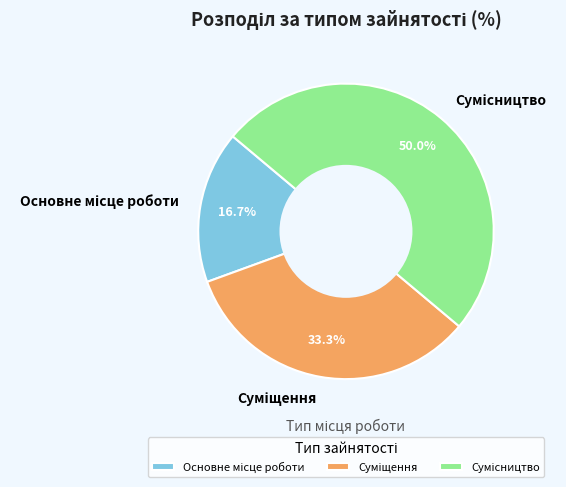

How many slices are in this pie chart?

3